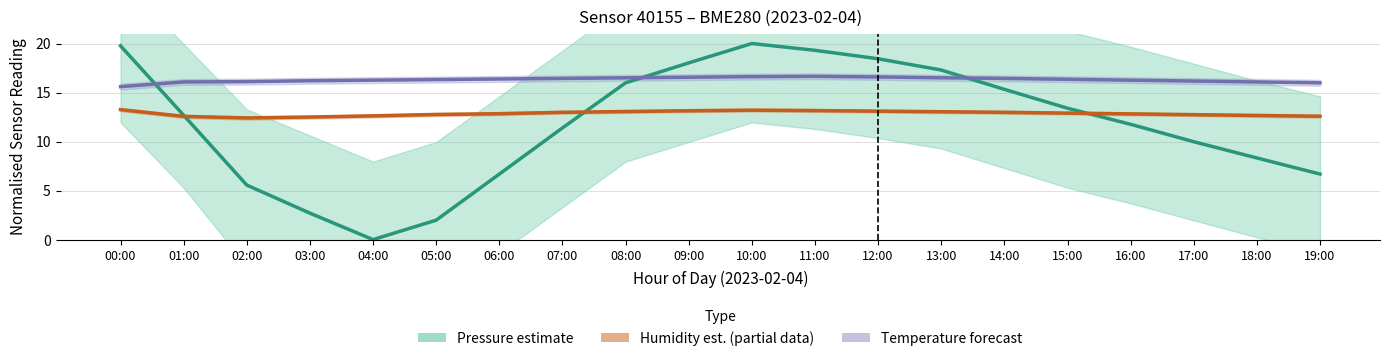

Rank the series at 13:00 from lowest to highest value.

Humidity estimate (partial), Temperature forecast, Pressure estimate